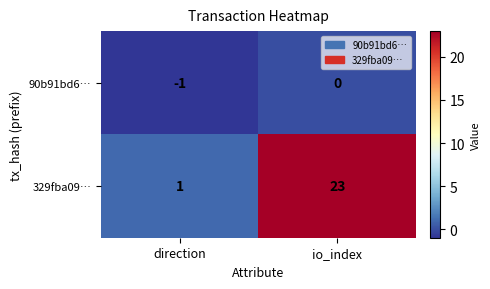

Rank the series by their maximum value, from lowest to highest.

90b91bd6…, 329fba09…